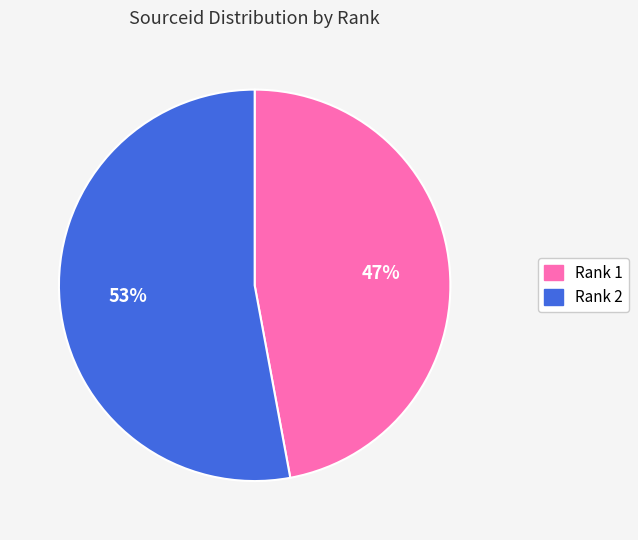

Which category has the smallest portion of the pie?

Rank 1